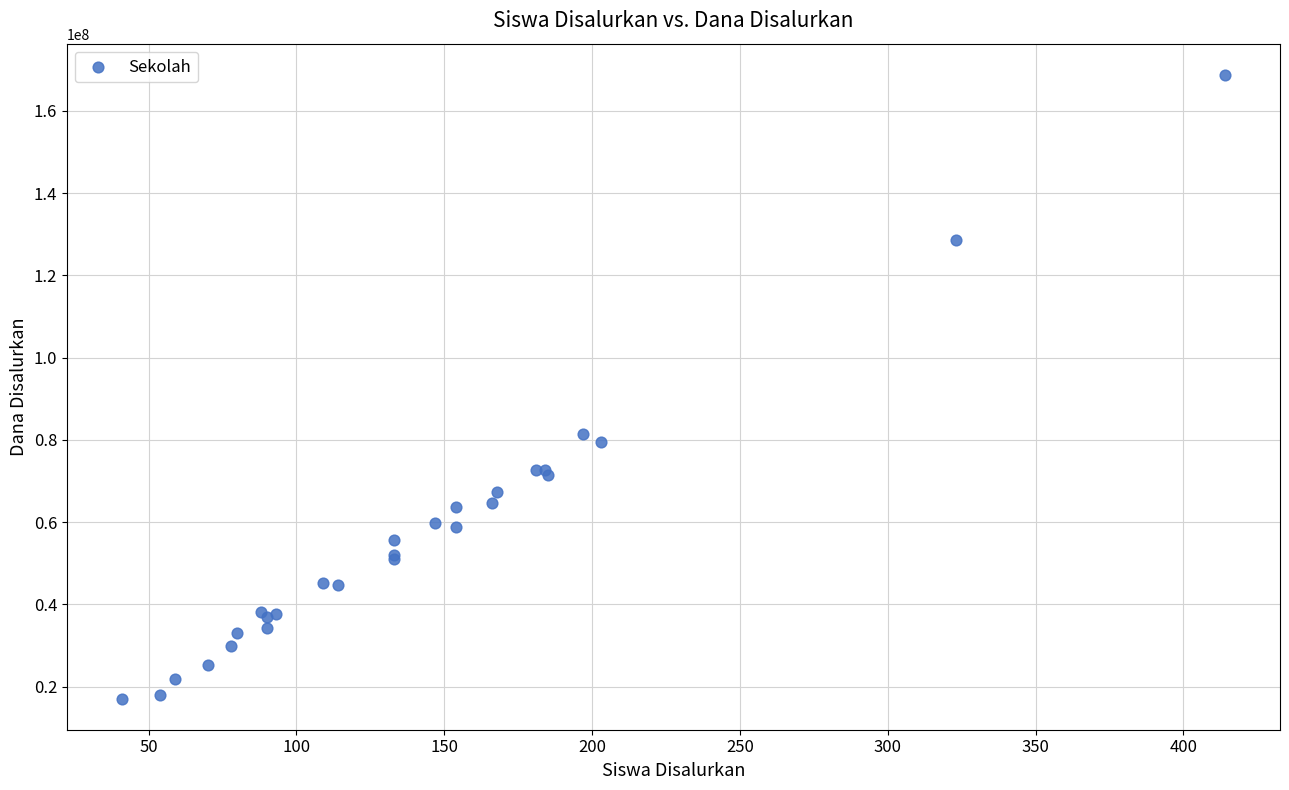

What Y value in the scatter plot is closest to 92925000?

81450000